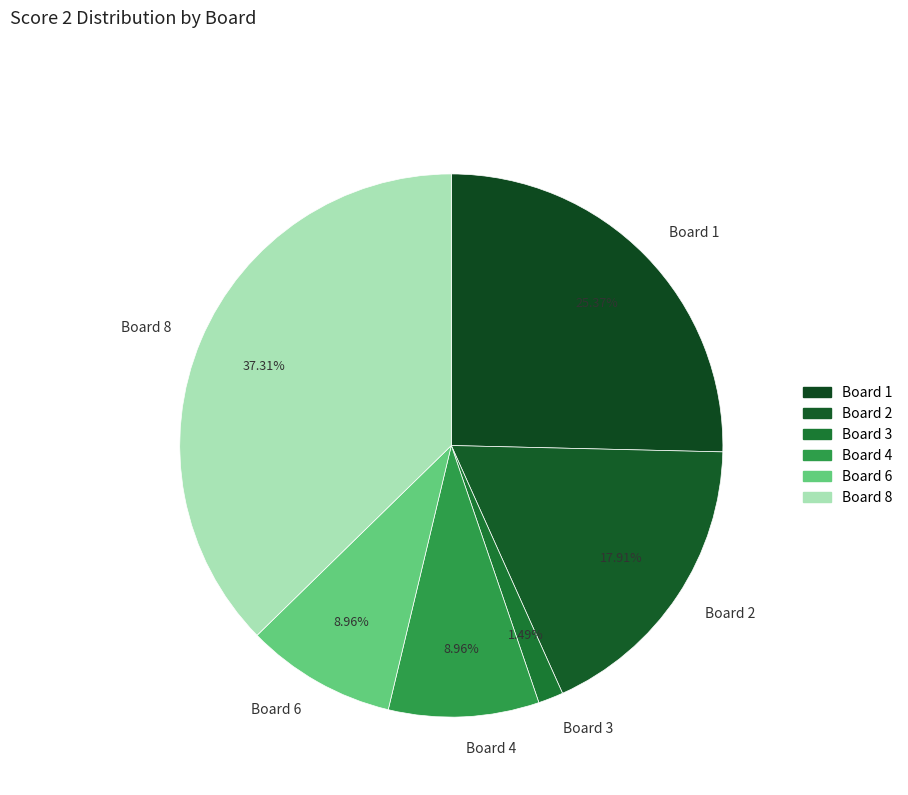

Do Board 1 and Board 6 together represent more than half of the pie?

No